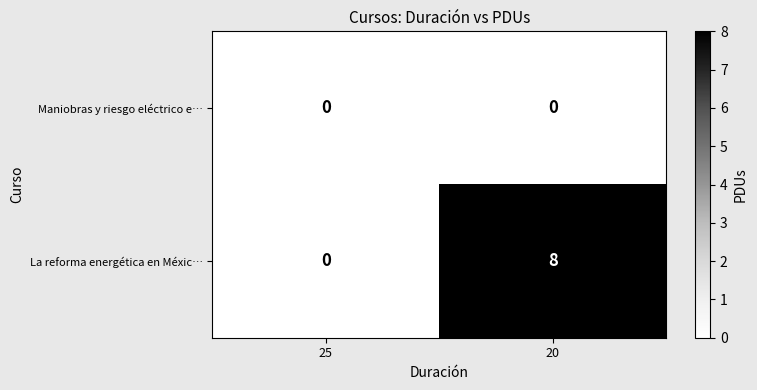

Reading right to left, transcribe all the data shown in this chart.

Maniobras y riesgo eléctrico e…: 20=0	25=0
La reforma energética en Méxic…: 20=8	25=0